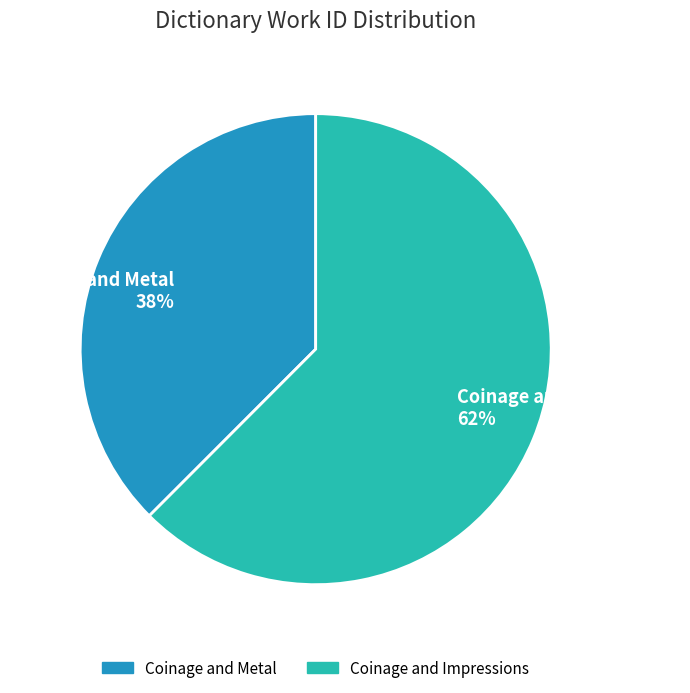

Is the sum of Coinage and Impressions and Coinage and Metal greater than half?

Yes